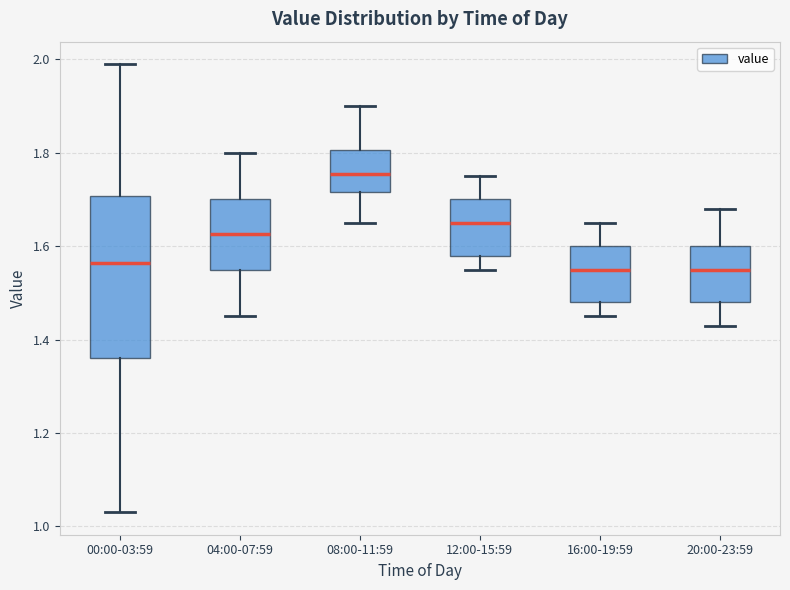

Comparing the boxes themselves (not the whiskers), which one is the tallest?

00:00-03:59